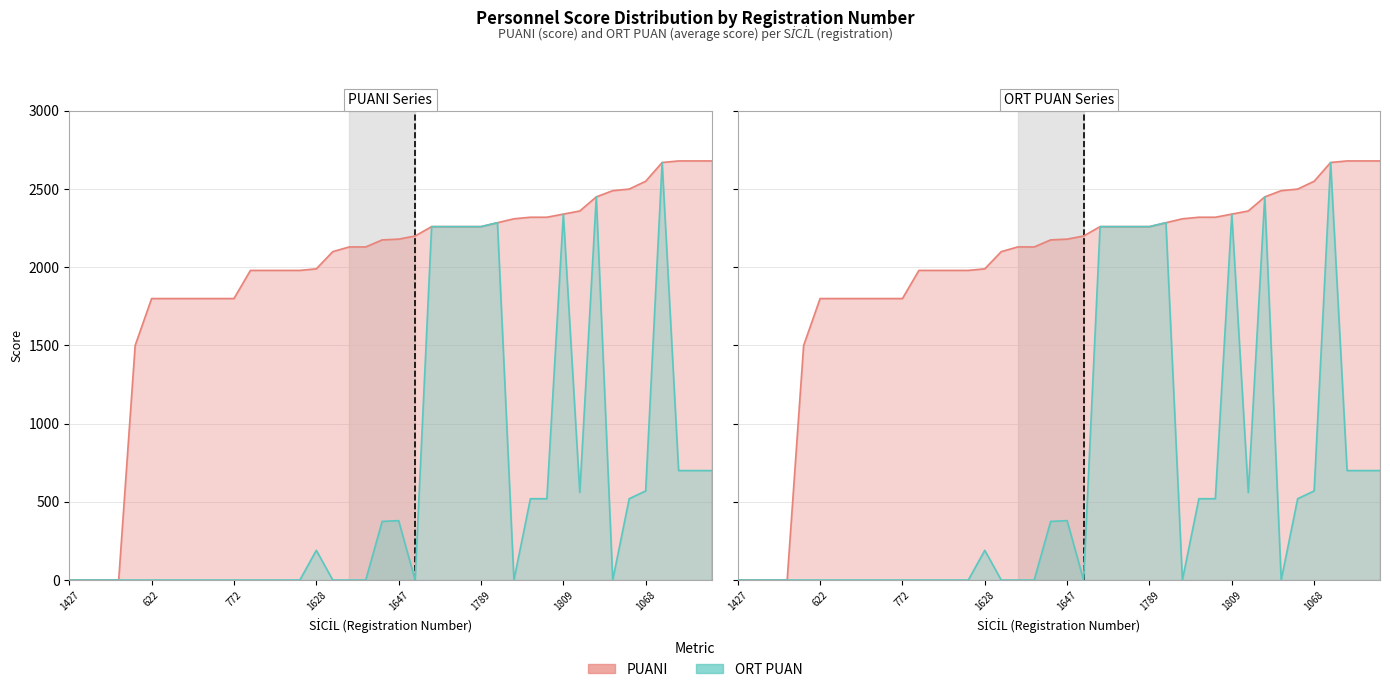

Count the number of data series in this chart.

2